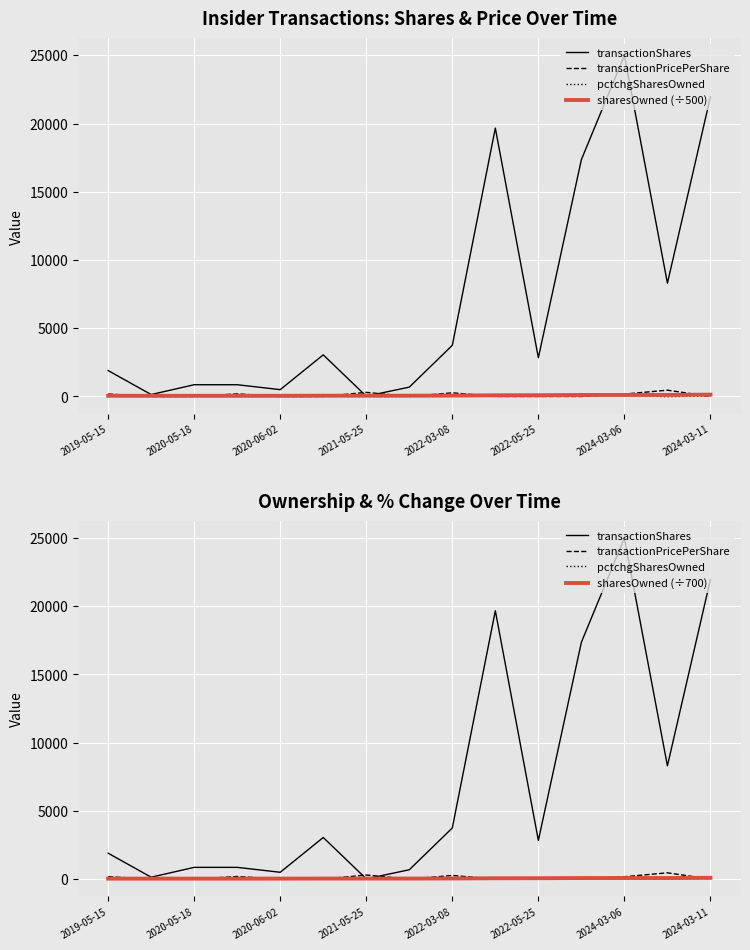

How many data points does each series have?

15